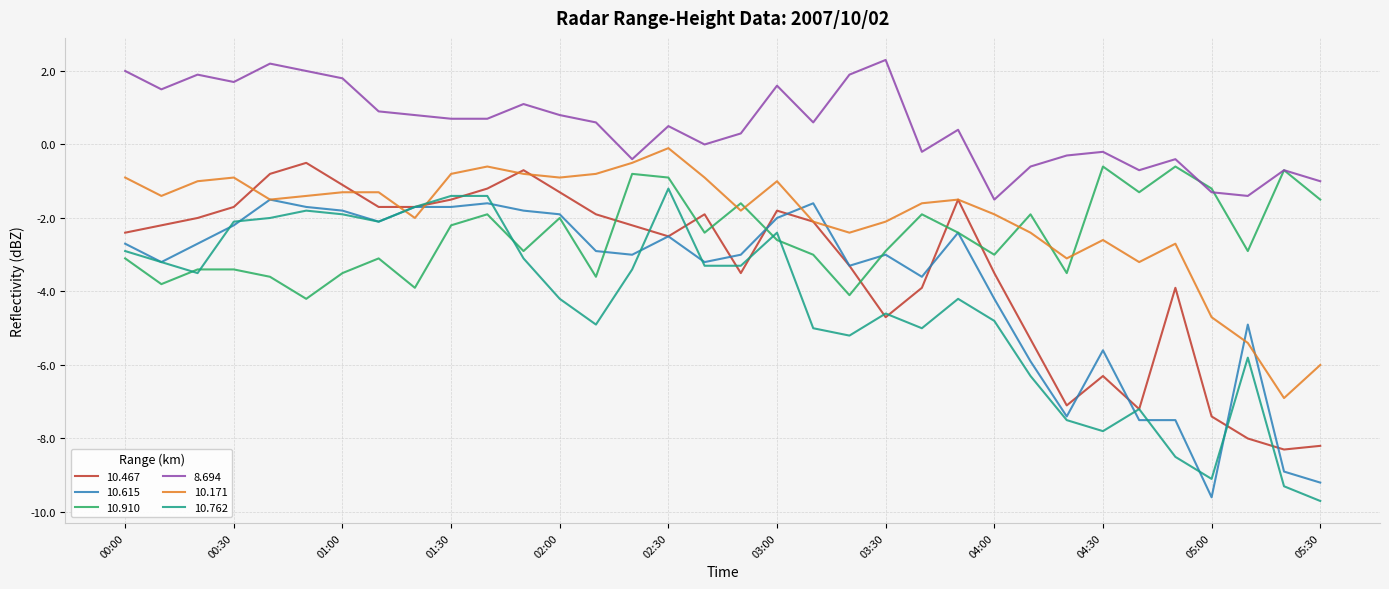

True or false: 8.694 and 10.615 intersect in this chart.

False